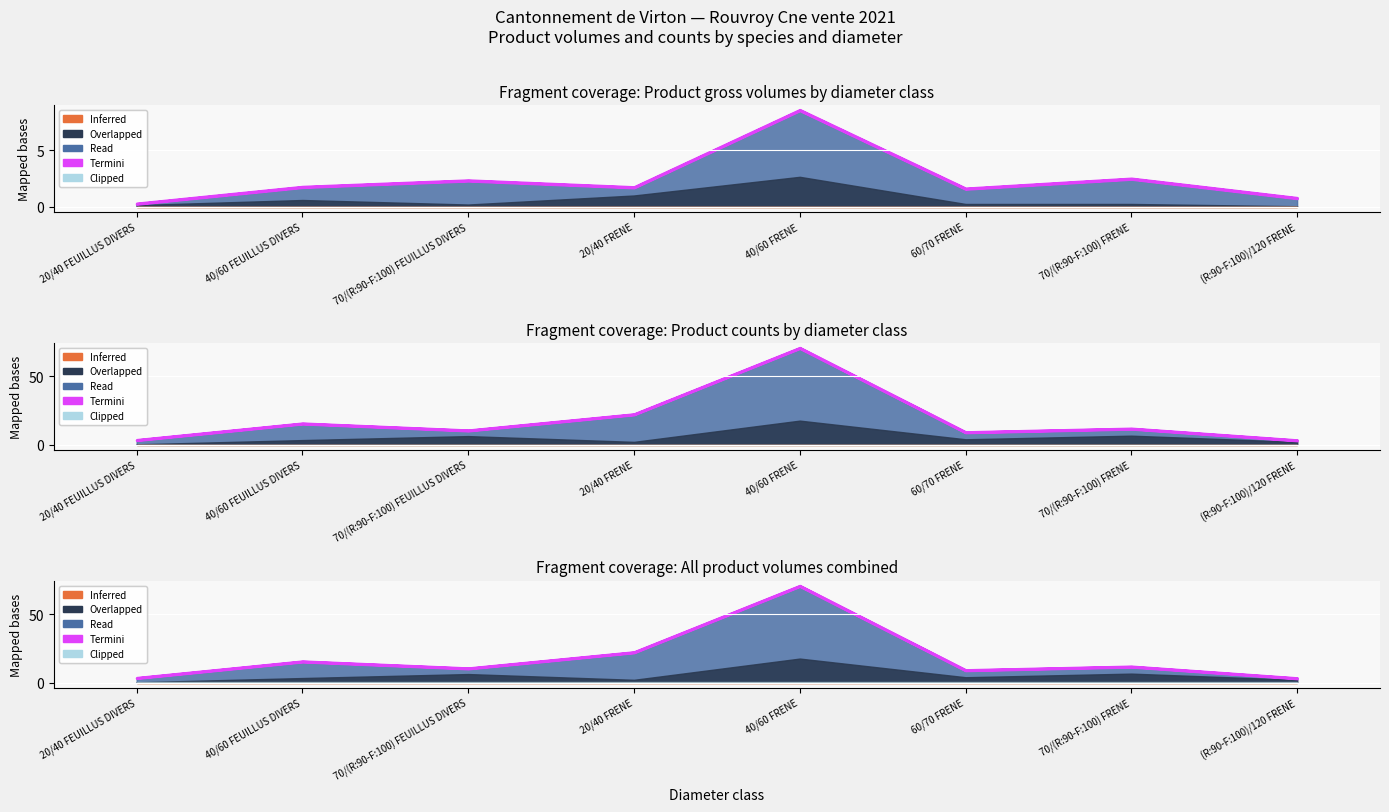

What position from the right is 40/60 FRENE?

4